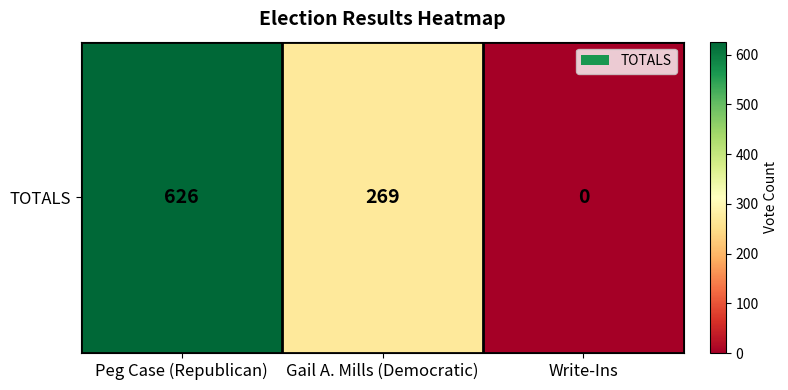

Reading right to left, transcribe all the data shown in this chart.

Write-Ins=0	Gail A. Mills (Democratic)=269	Peg Case (Republican)=626